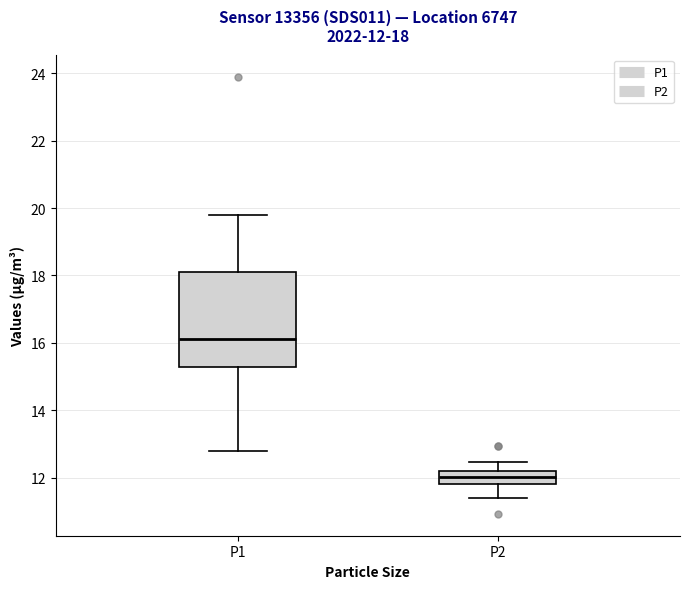

Which box's median line is the lowest?

P2